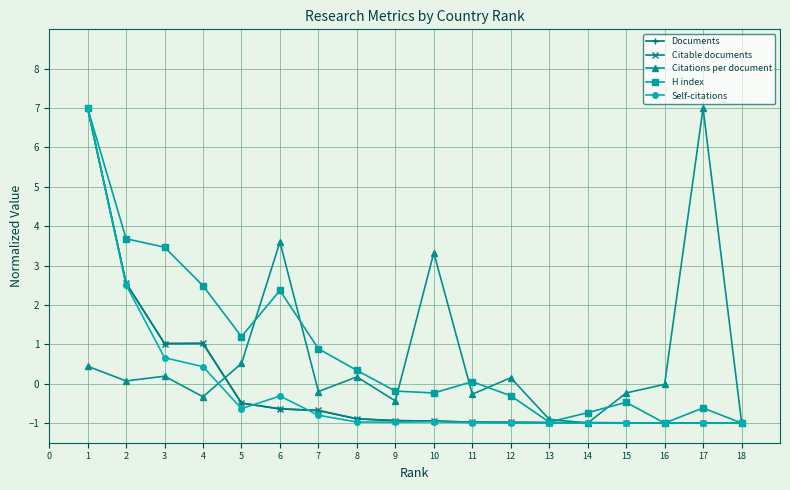

The Self-citations series shows -1.0 at 17. True or false?

True